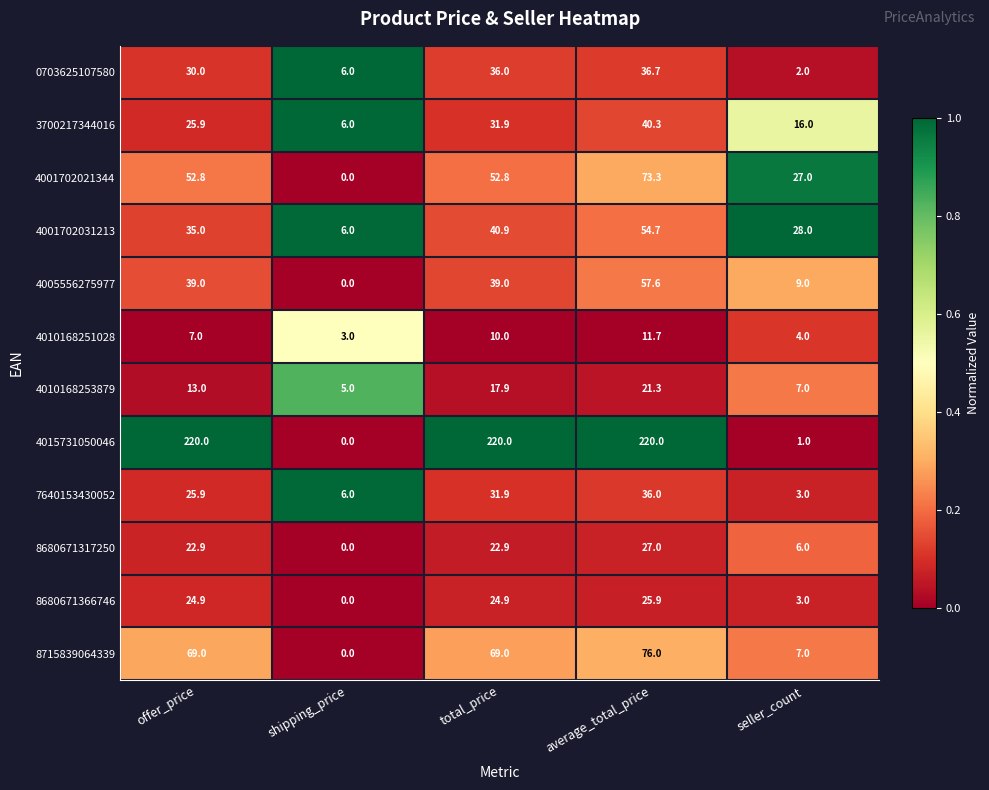

Rank the series by their maximum value, from highest to lowest.

4015731050046, 8715839064339, 4001702021344, 4005556275977, 4001702031213, 3700217344016, 0703625107580, 7640153430052, 8680671317250, 8680671366746, 4010168253879, 4010168251028